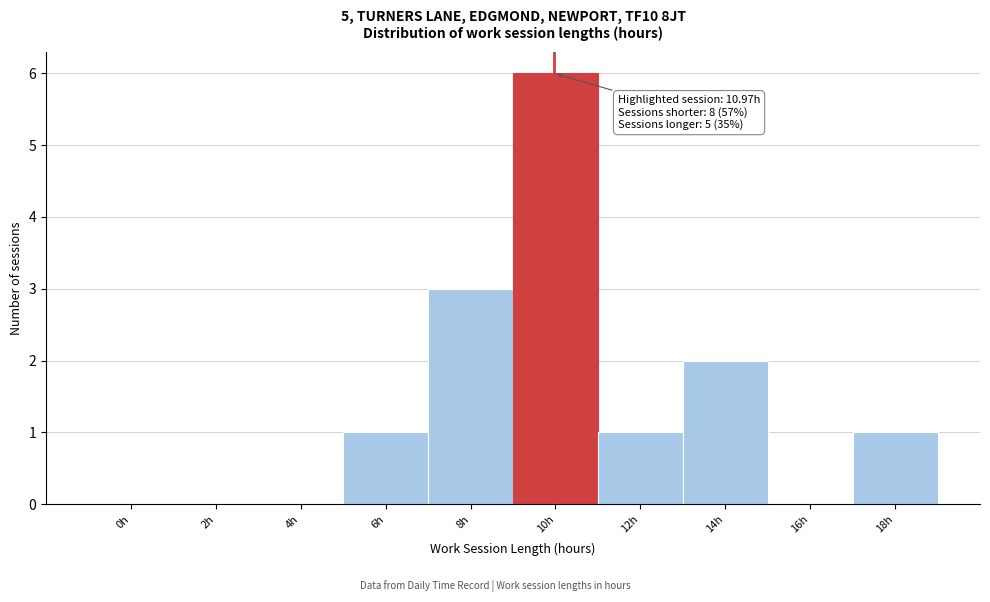

Reading left to right, list all the values displayed in this chart.

0h=0	2h=0	4h=0	6h=1	8h=3	10h=6	12h=1	14h=2	16h=0	18h=1